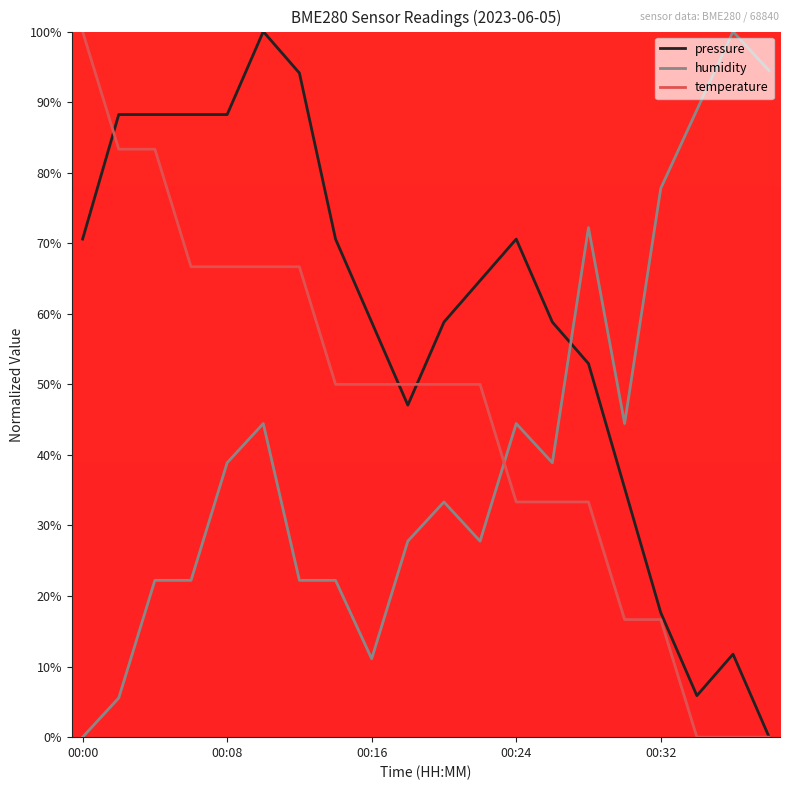

Which series has the largest total across all categories?

pressure